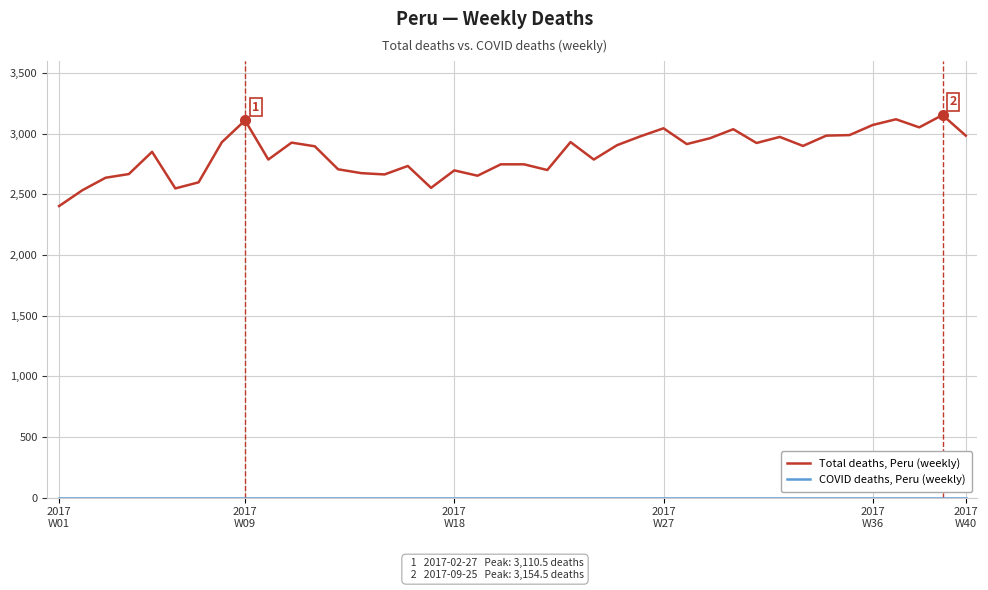

Is this an area chart (filled region under the line)?

No